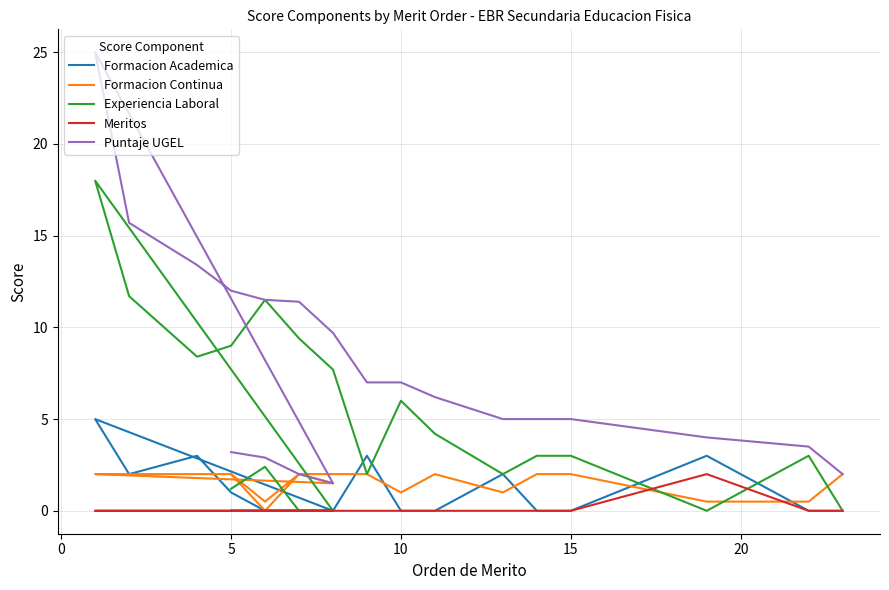

Which series ends up on top after the final intersection of Meritos and Experiencia Laboral?

Experiencia Laboral